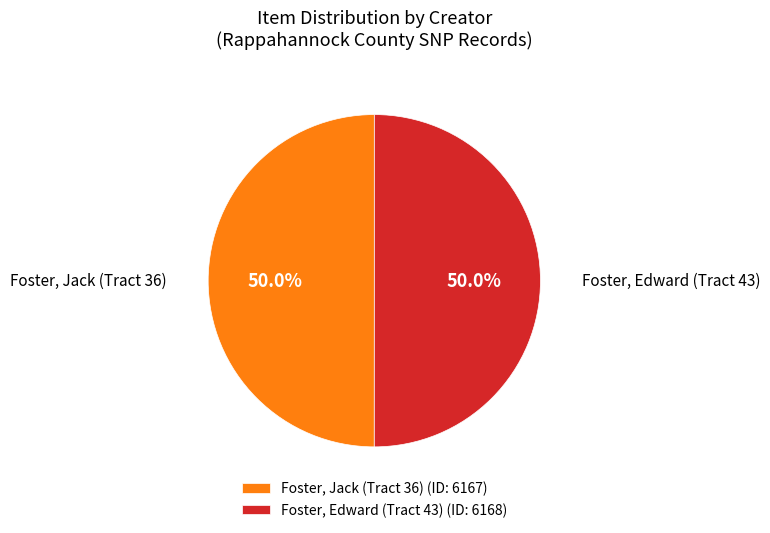

Is it true that Foster, Jack (Tract 36) is 50% of the pie?

True